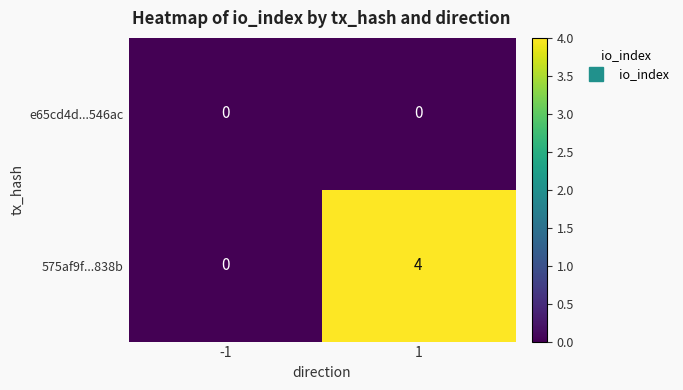

Rank the series by their average value, from highest to lowest.

575af9f...838b, e65cd4d...546ac